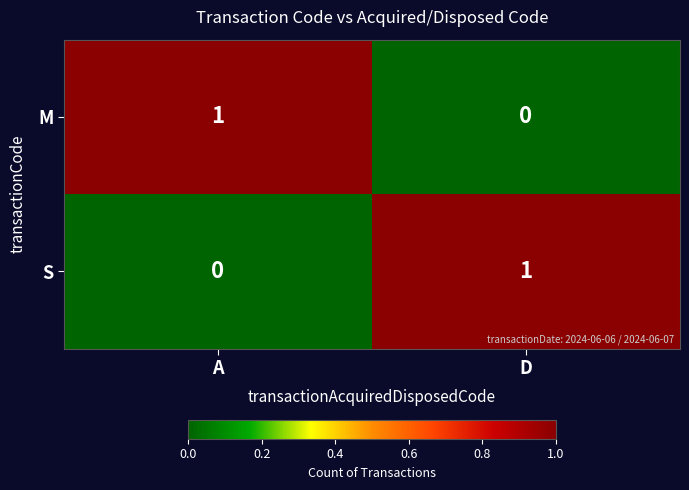

At which label does M reach its peak?

A